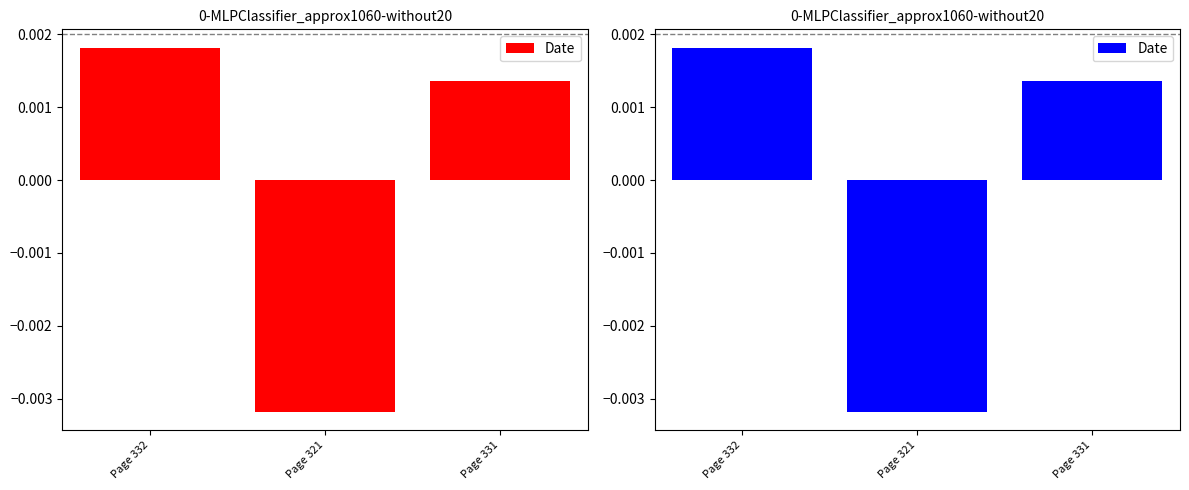

Count the number of data series in this chart.

1